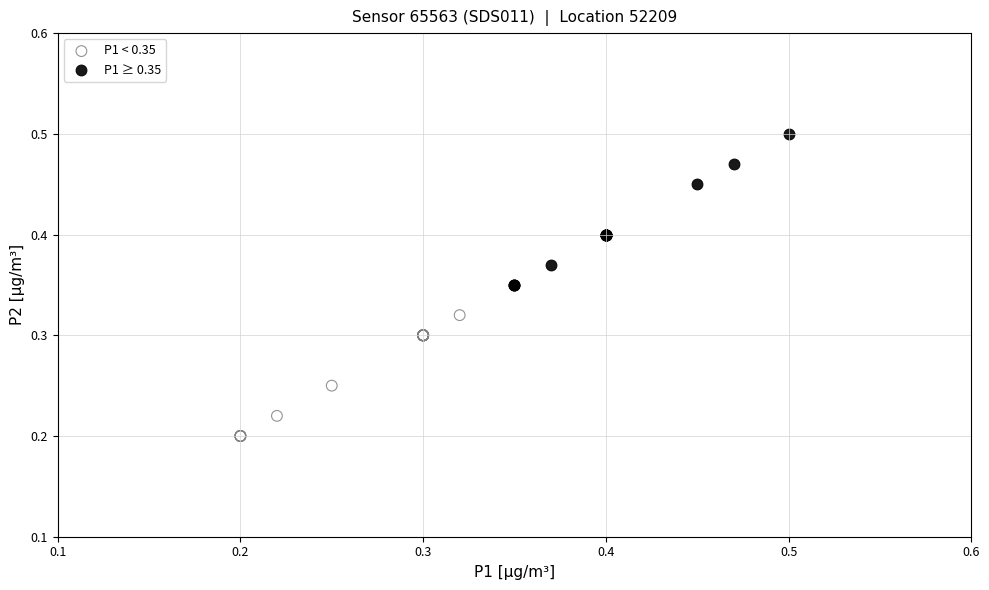

Which series contains the highest Y value?

P1 ≥ 0.35